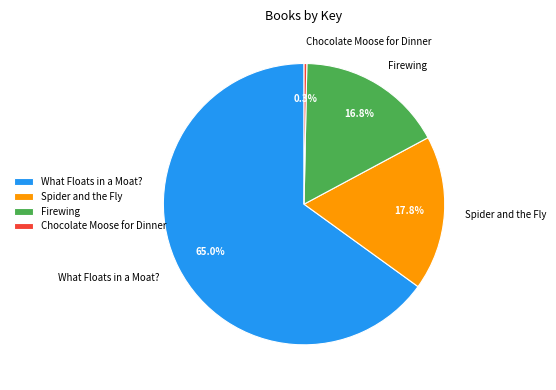

Does Chocolate Moose for Dinner represent more than half of the total?

No